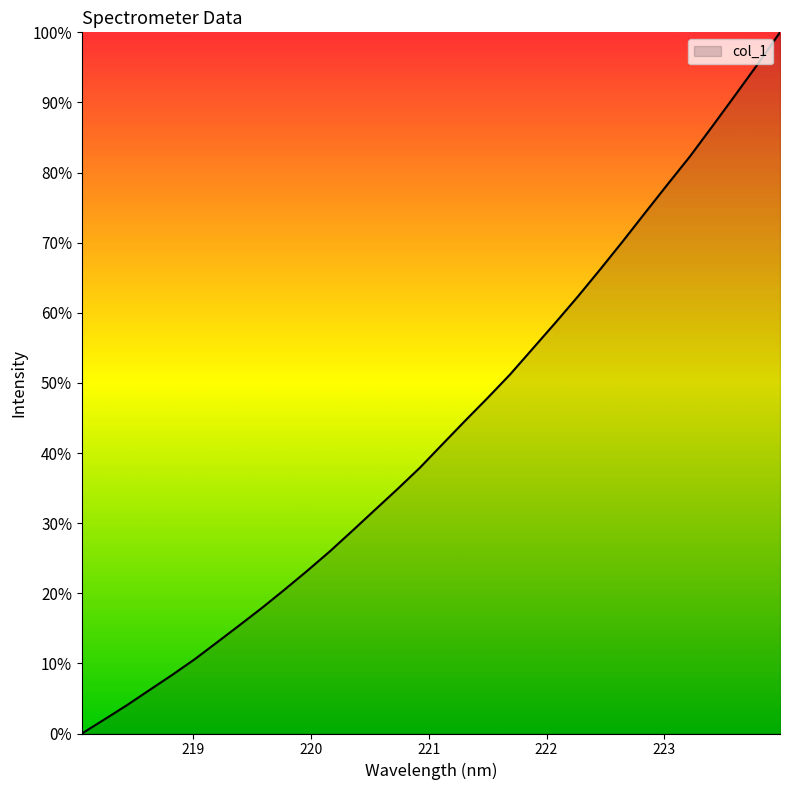

What is the difference between the maximum and minimum values?

100.0